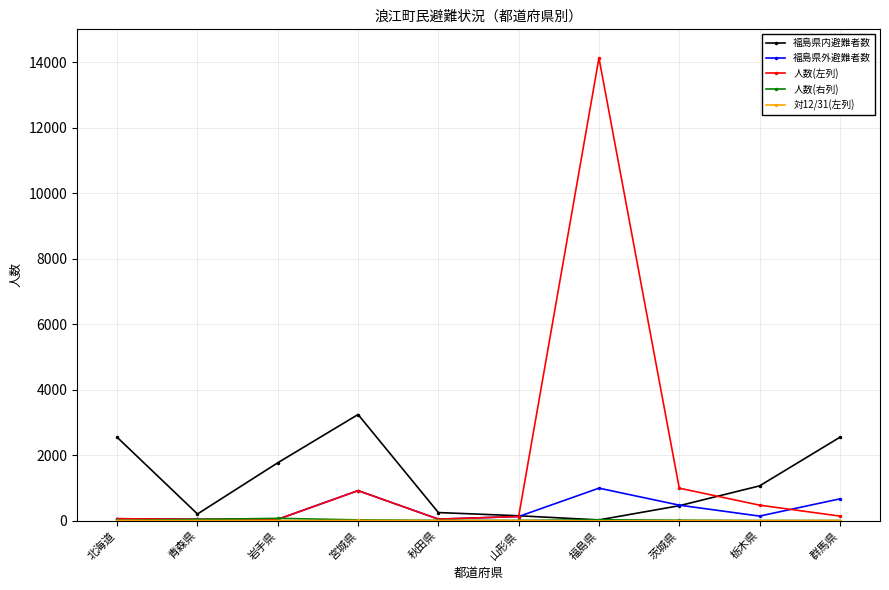

Is the value of 福島県内避難者数 at 北海道 greater than the value of 福島県外避難者数 at 栃木県?

Yes